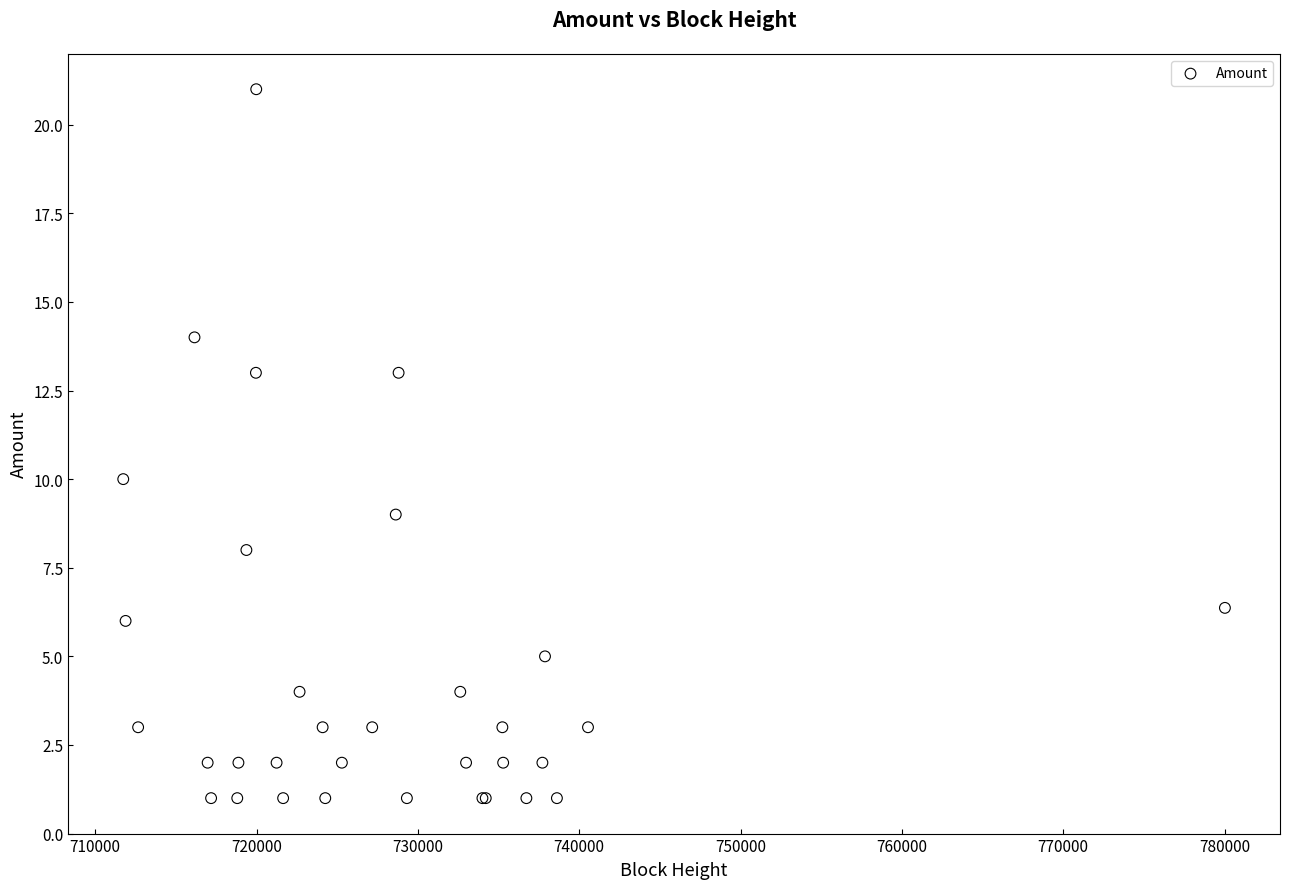

What Y value in the scatter plot is closest to 11?

10.0